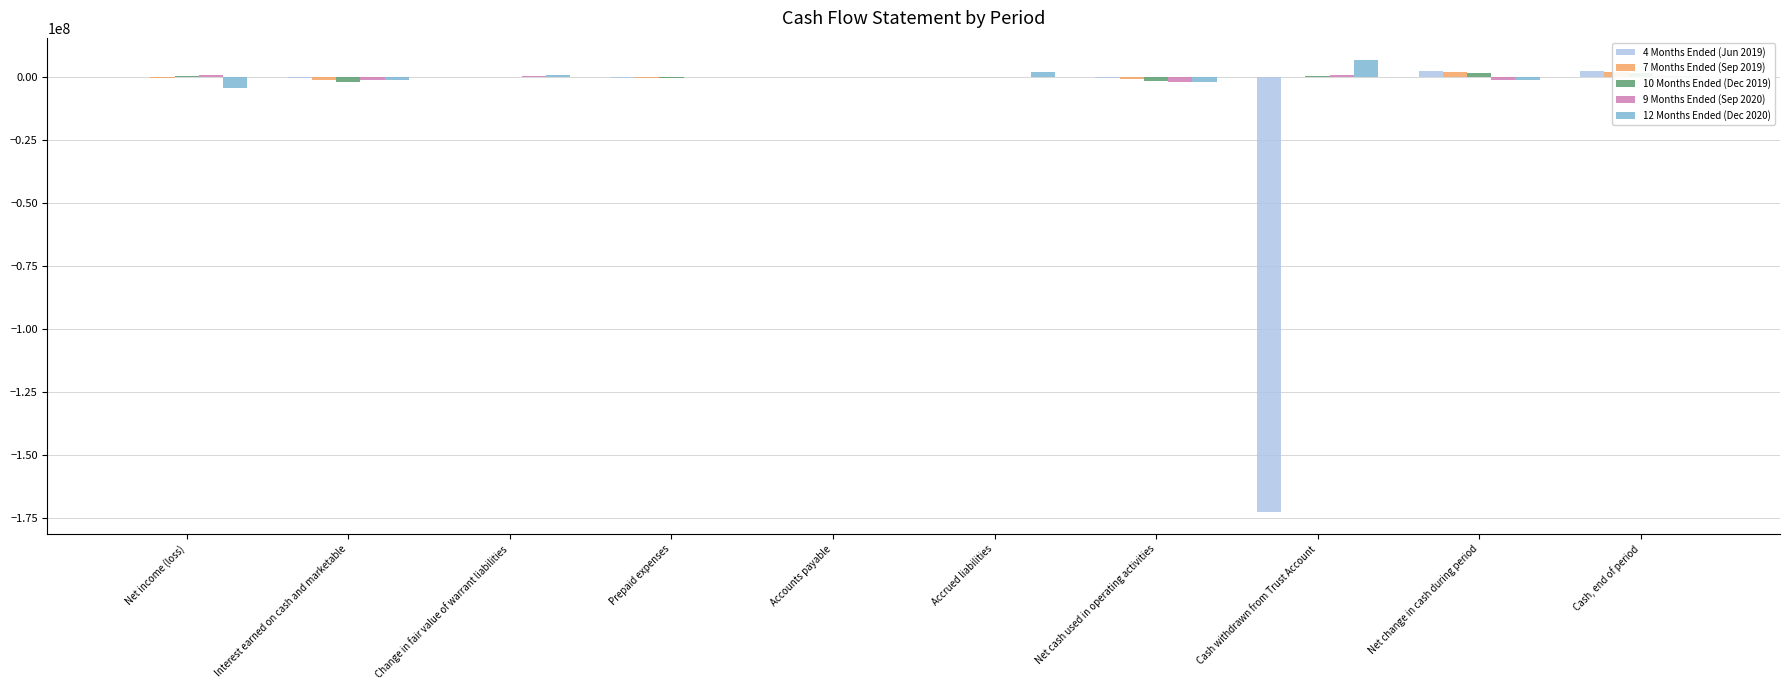

What is the greatest value displayed?

6632180